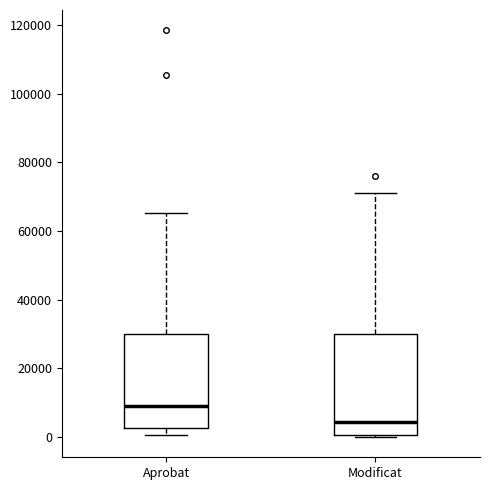

Reading left to right, read every box against the y-axis: the position of its median line, the range the box covers, and the ends of its whiskers. The values are not printed on the chart, so give them approximately, as read against the axis.

Aprobat: median 10000, box 2000 to 30000, whiskers 0 to 66000
Modificat: median 4000, box 0 to 30000, whiskers 0 to 72000